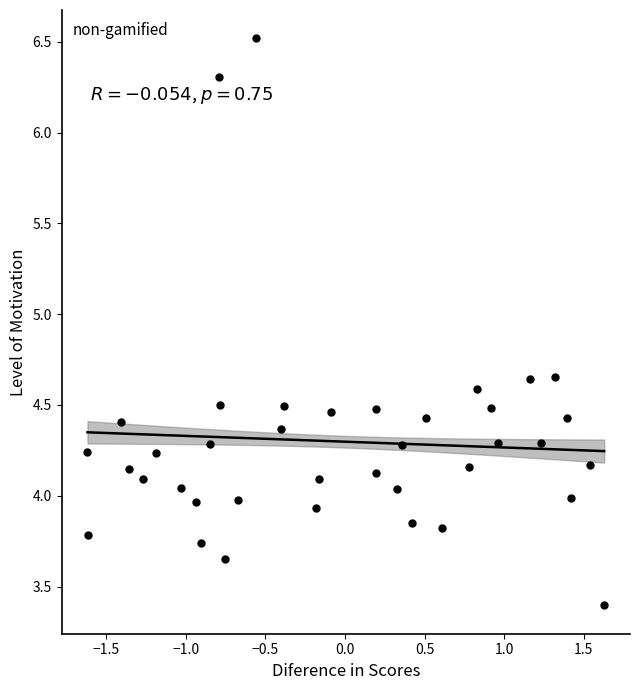

What is the range of Y values (max minus min)?

3.1